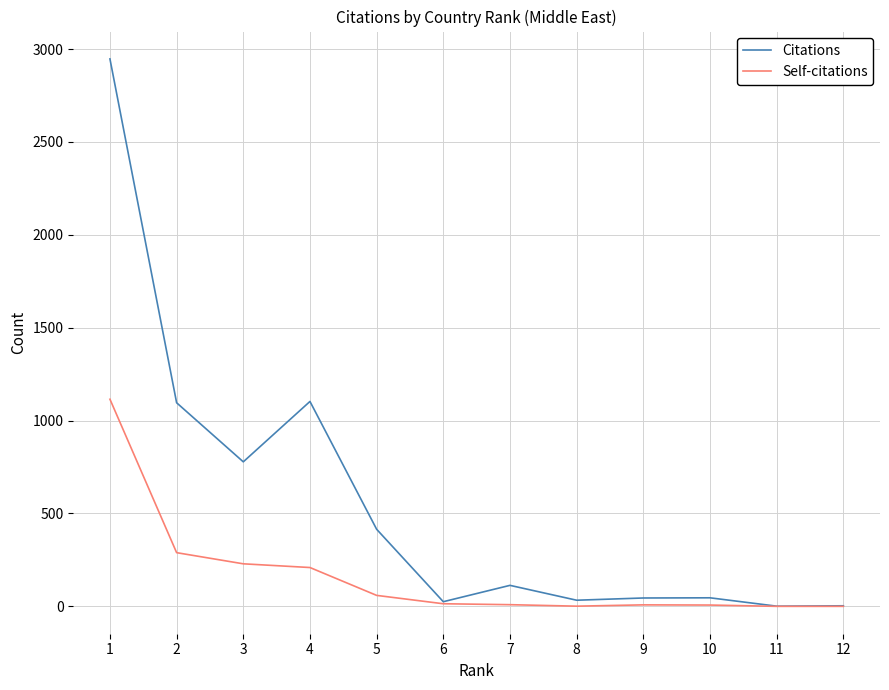

Which series has the widest spread of values?

Citations